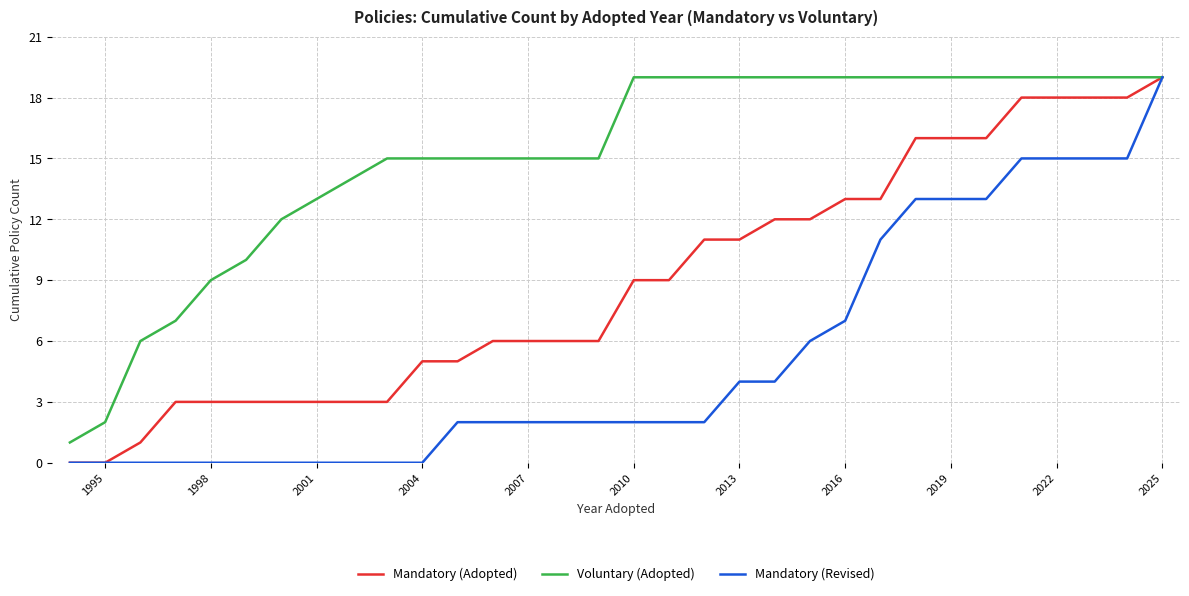

What is the maximum value for Mandatory (Adopted)?

19